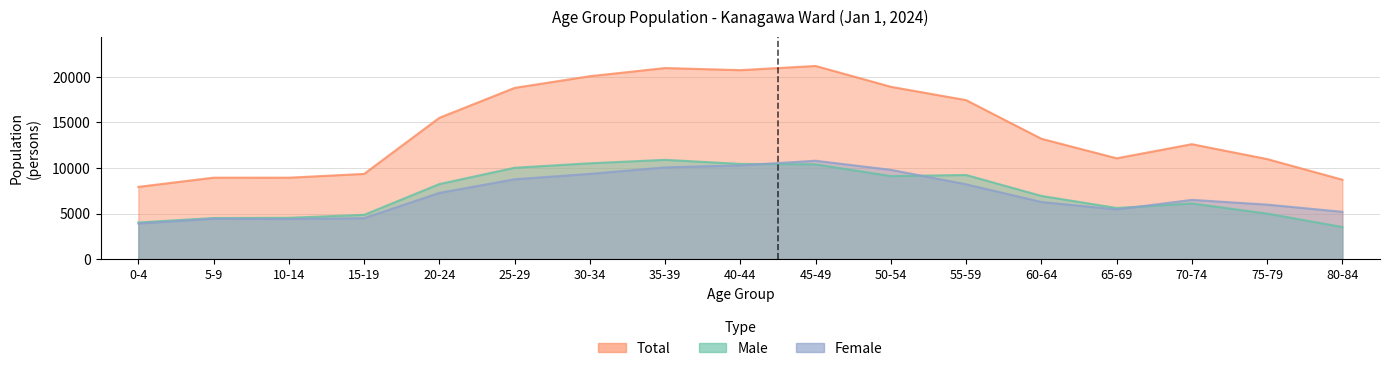

How many values in the Female series are below 6507?

8